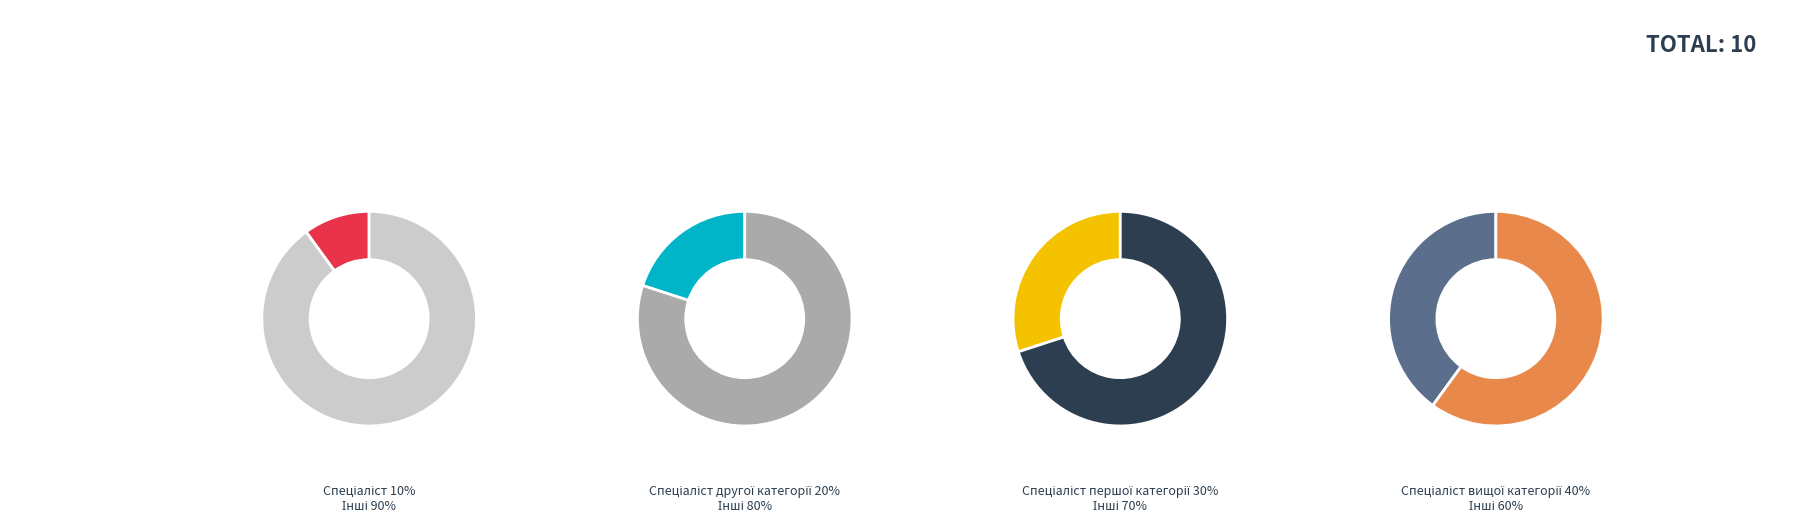

Count the number of slices in the pie.

4